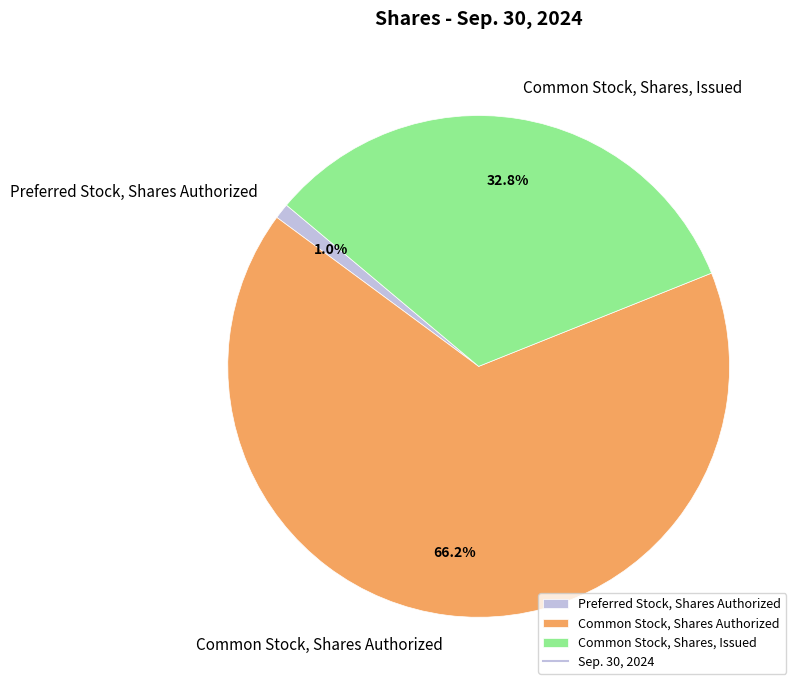

The Preferred Stock, Shares Authorized slice represents 1% of the pie. True or false?

True